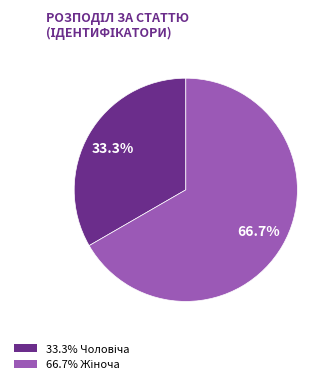

Does any single category account for the majority?

Yes